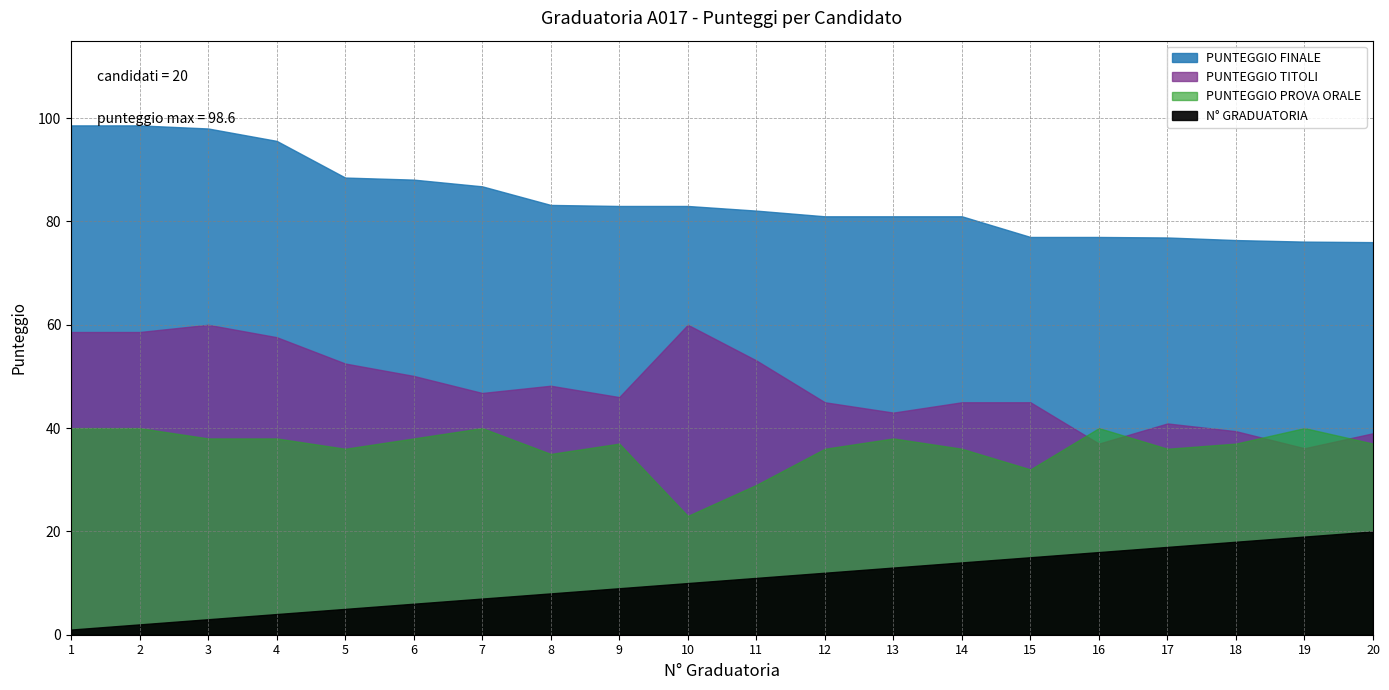

Reading right to left, list all the values displayed in this chart.

PUNTEGGIO FINALE: 20=76.0	19=76.1	18=76.4	17=76.9	16=77.0	15=77.0	14=81.0	13=81.0	12=81.0	11=82.1	10=83.0	9=83.0	8=83.2	7=86.8	6=88.1	5=88.5	4=95.6	3=98.0	2=98.6	1=98.6
PUNTEGGIO TITOLI: 20=39.0	19=36.1	18=39.4	17=40.9	16=37.0	15=45.0	14=45.0	13=43.0	12=45.0	11=53.1	10=60.0	9=46.0	8=48.2	7=46.8	6=50.1	5=52.5	4=57.6	3=60.0	2=58.6	1=58.6
PUNTEGGIO PROVA ORALE: 20=37.0	19=40.0	18=37.0	17=36.0	16=40.0	15=32.0	14=36.0	13=38.0	12=36.0	11=29.0	10=23.0	9=37.0	8=35.0	7=40.0	6=38.0	5=36.0	4=38.0	3=38.0	2=40.0	1=40.0
N° GRADUATORIA: 20=20.0	19=19.0	18=18.0	17=17.0	16=16.0	15=15.0	14=14.0	13=13.0	12=12.0	11=11.0	10=10.0	9=9.0	8=8.0	7=7.0	6=6.0	5=5.0	4=4.0	3=3.0	2=2.0	1=1.0